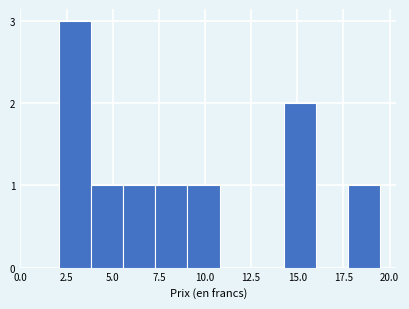

Read against the x-axis, roughly where is the centre of the tallest bar?

3.0